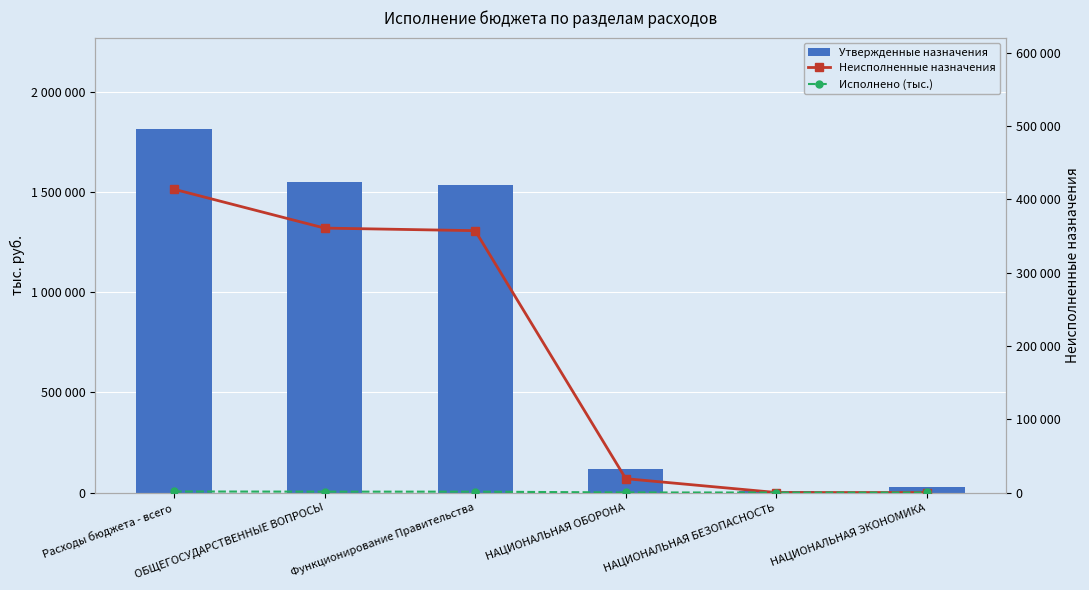

What is the maximum value shown in the chart?

1815966.0